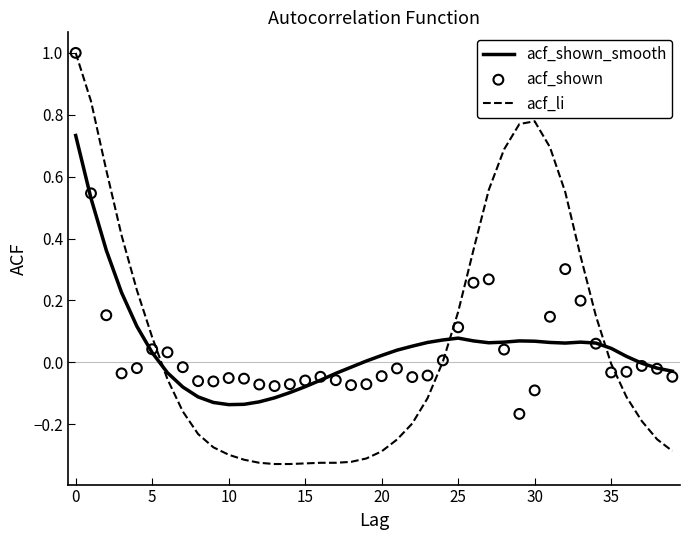

How many intersections are there between acf_shown_smooth and acf_li?

3